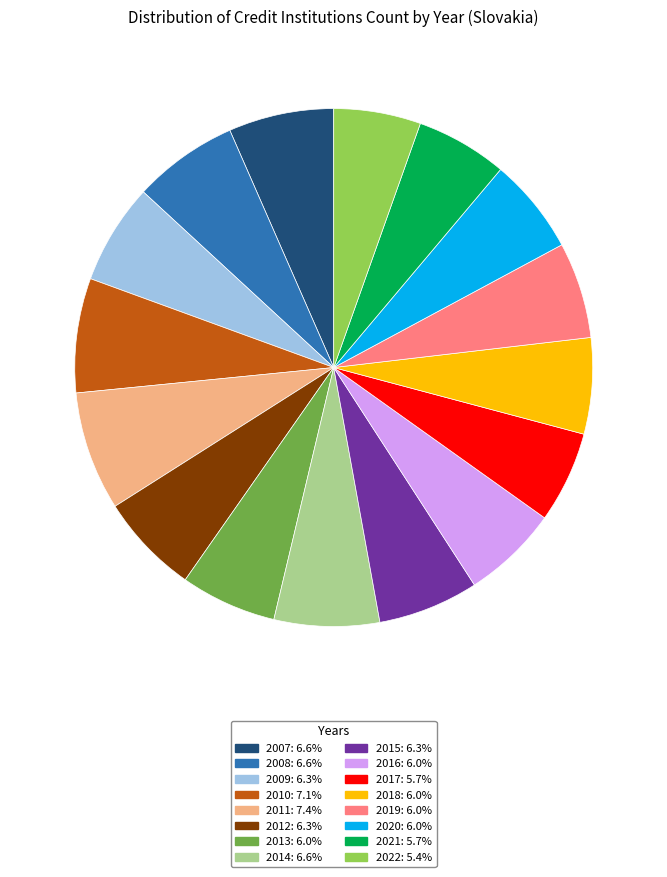

Which has a higher value, 2012 or 2021?

2012